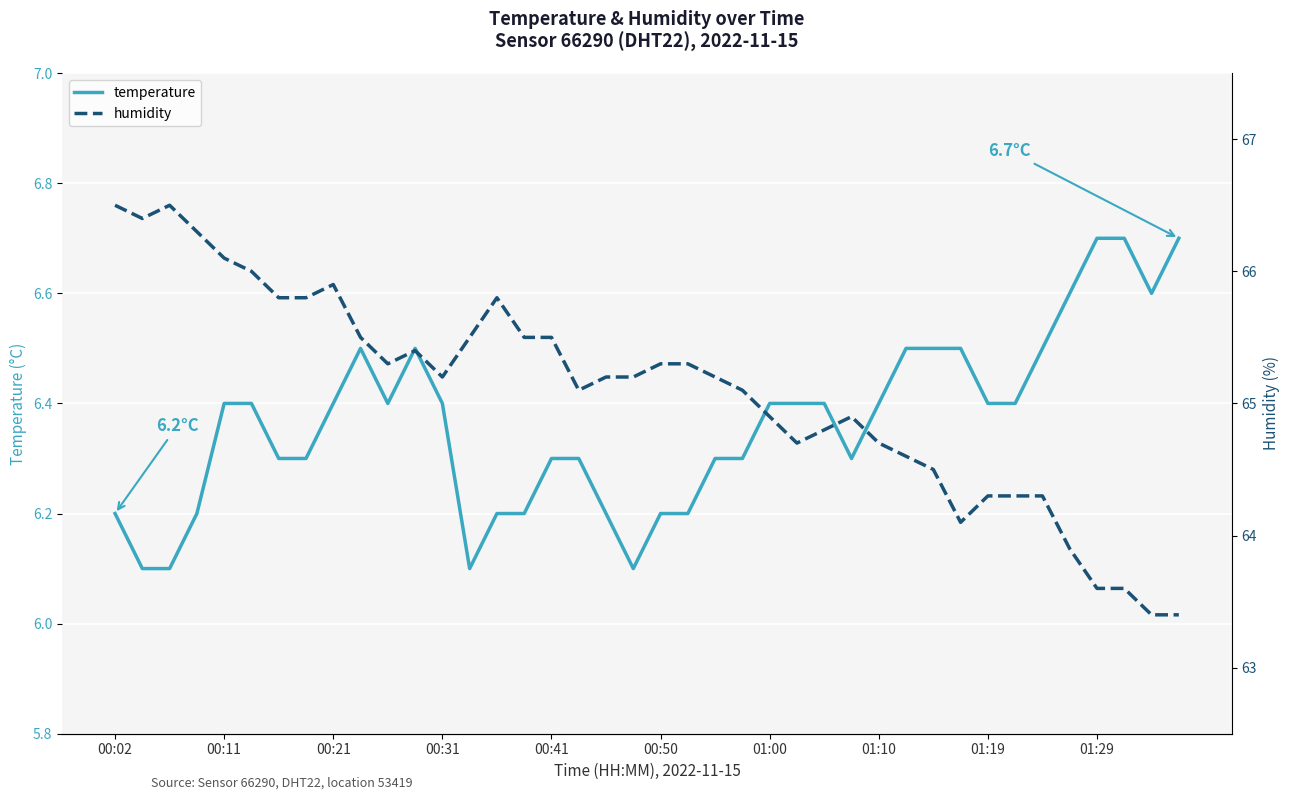

What is the value of the temperature point at the 27th from the left?

6.4